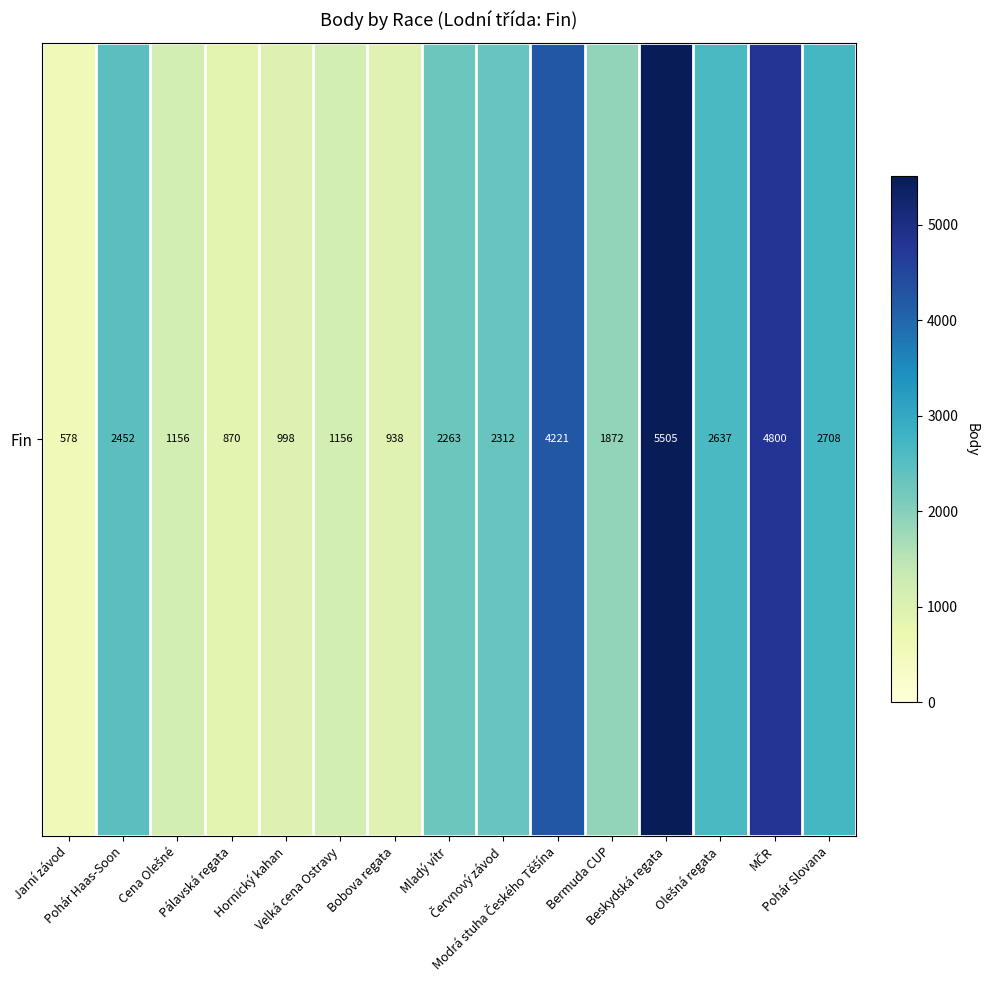

Is it true that the value at Pohár Haas-Soon is 3547?

False